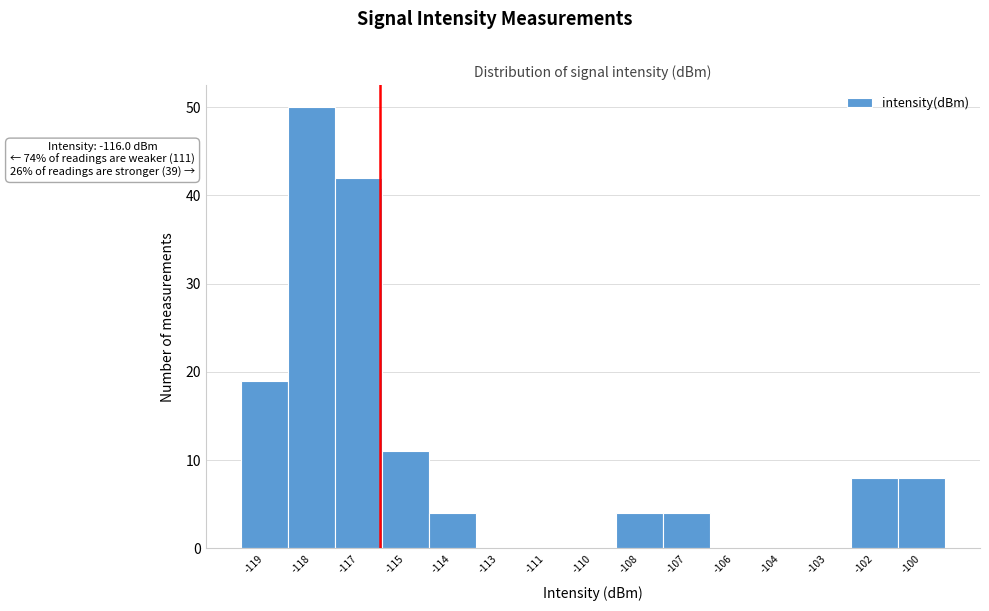

Reading left to right, list all the values displayed in this chart.

-119=19	-118=50	-117=42	-115=11	-114=4	-113=0	-111=0	-110=0	-108=4	-107=4	-106=0	-104=0	-103=0	-102=8	-100=8